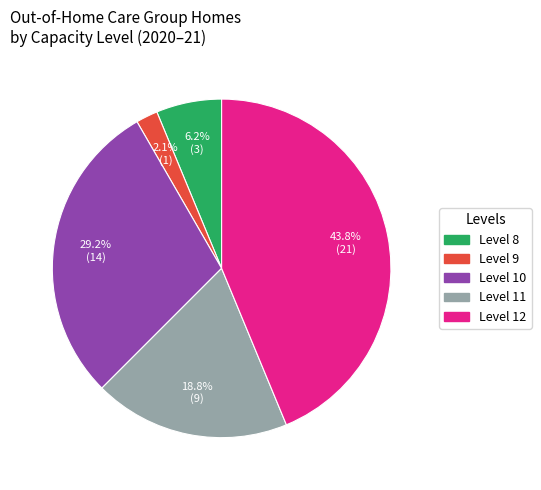

Is there any slice that represents more than half of the pie?

No